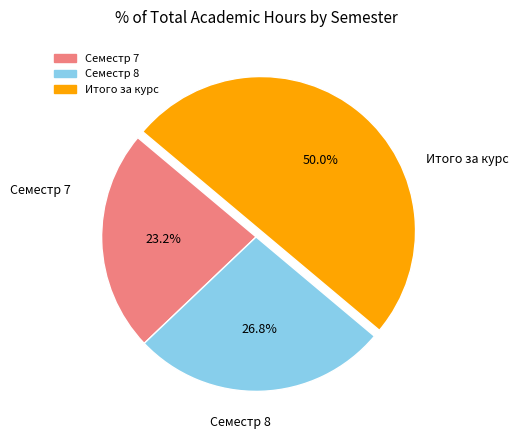

Combined, do Итого за курс and Семестр 7 account for over 50%?

Yes